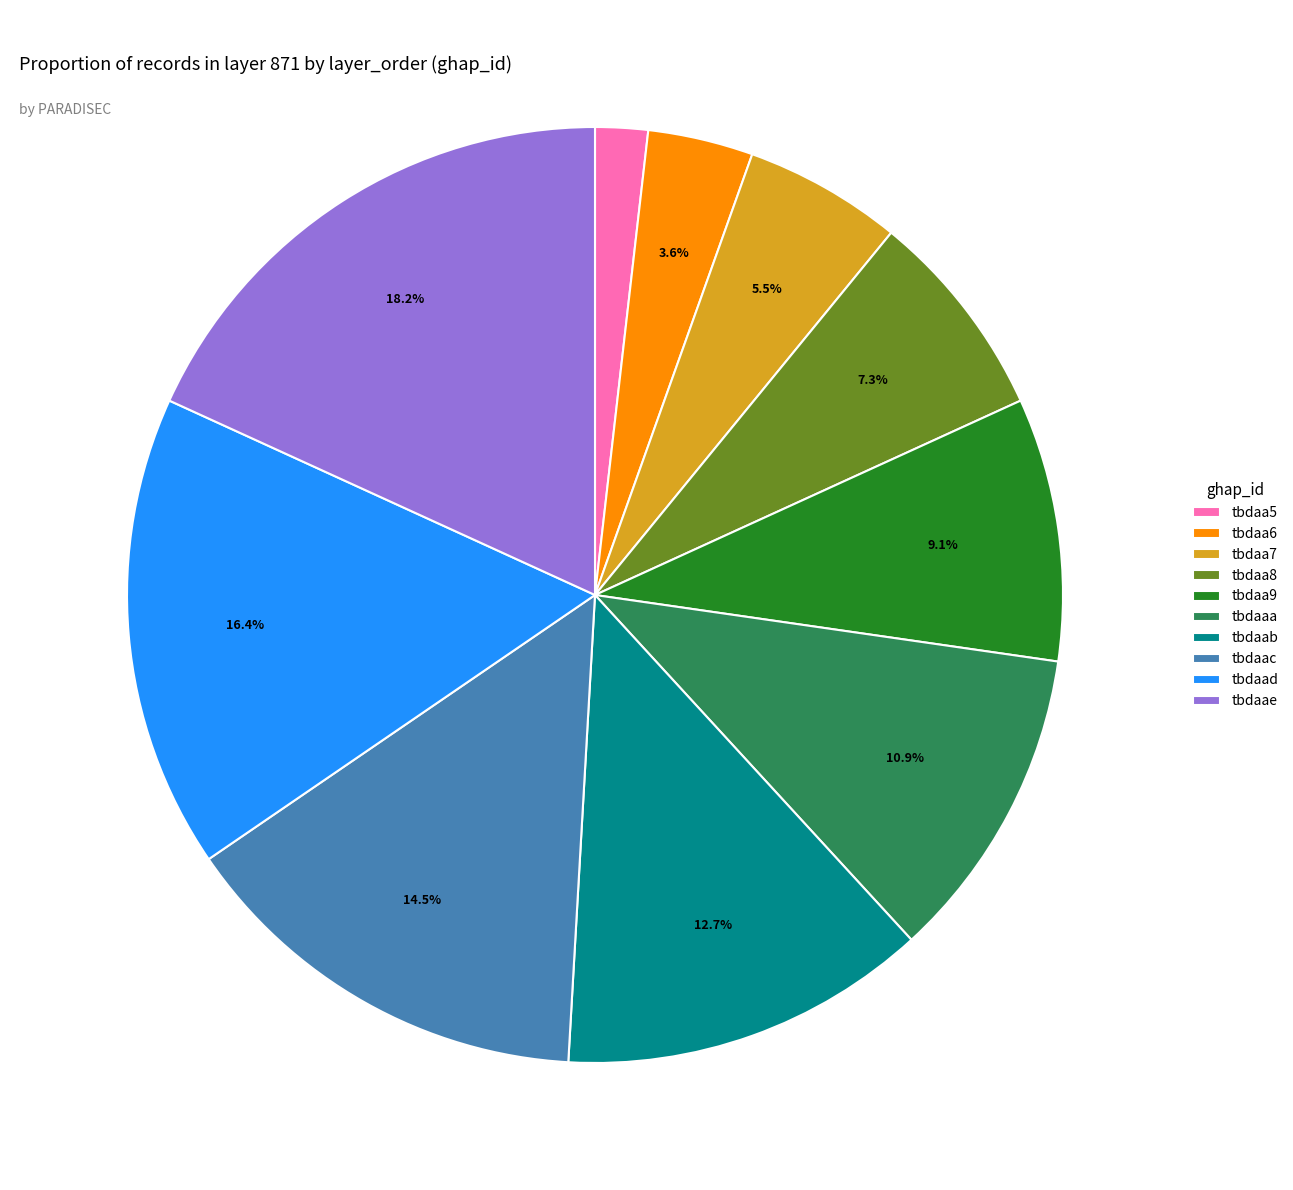

To the nearest percent, what is the difference between the largest and smallest slice percentages?

16%